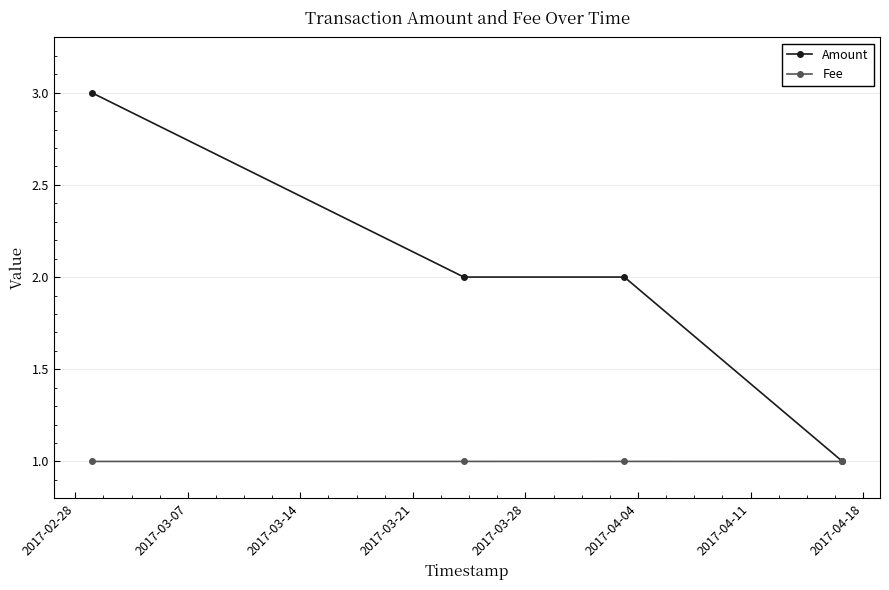

List the series in order of their peak value, highest first.

Amount, Fee